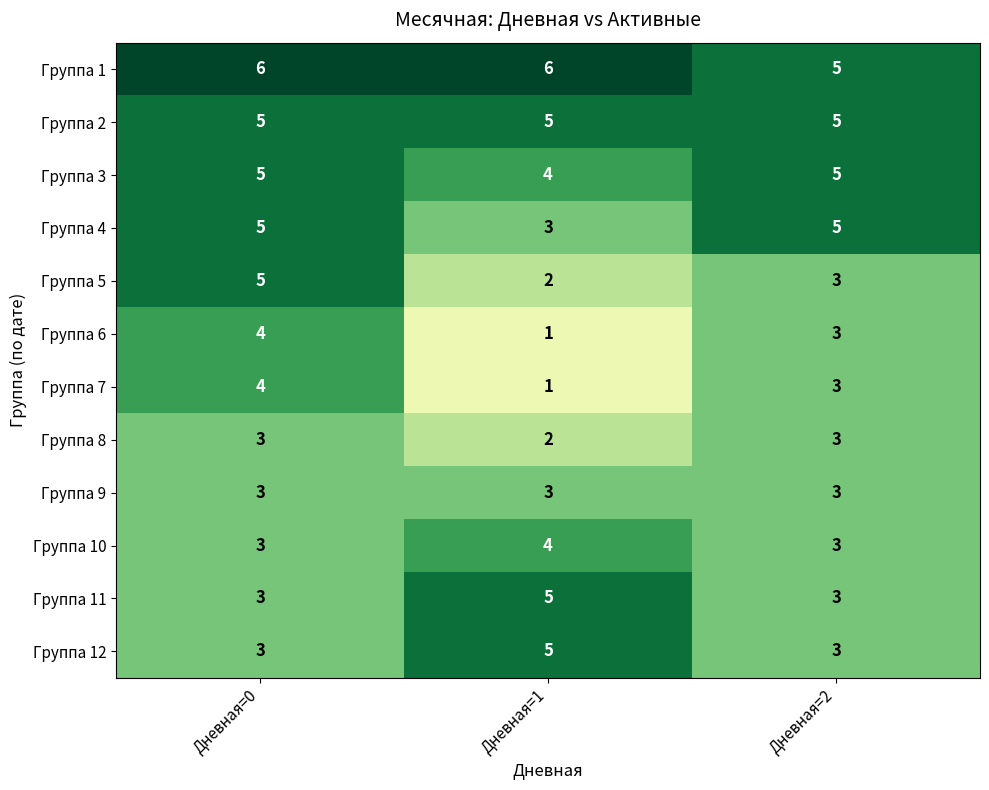

At which label is Группа 1 closest to 5?

Дневная=2